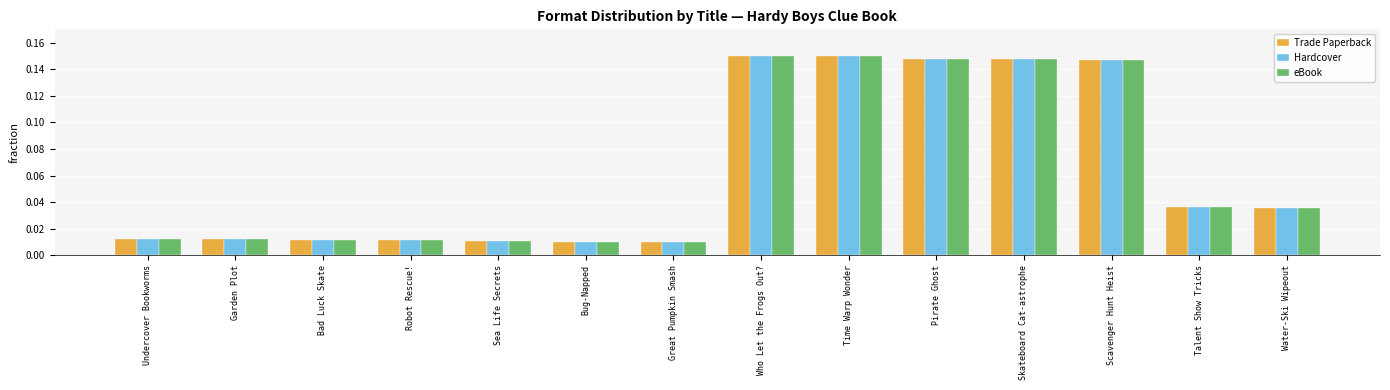

What is the sum of all Hardcover values?

0.9